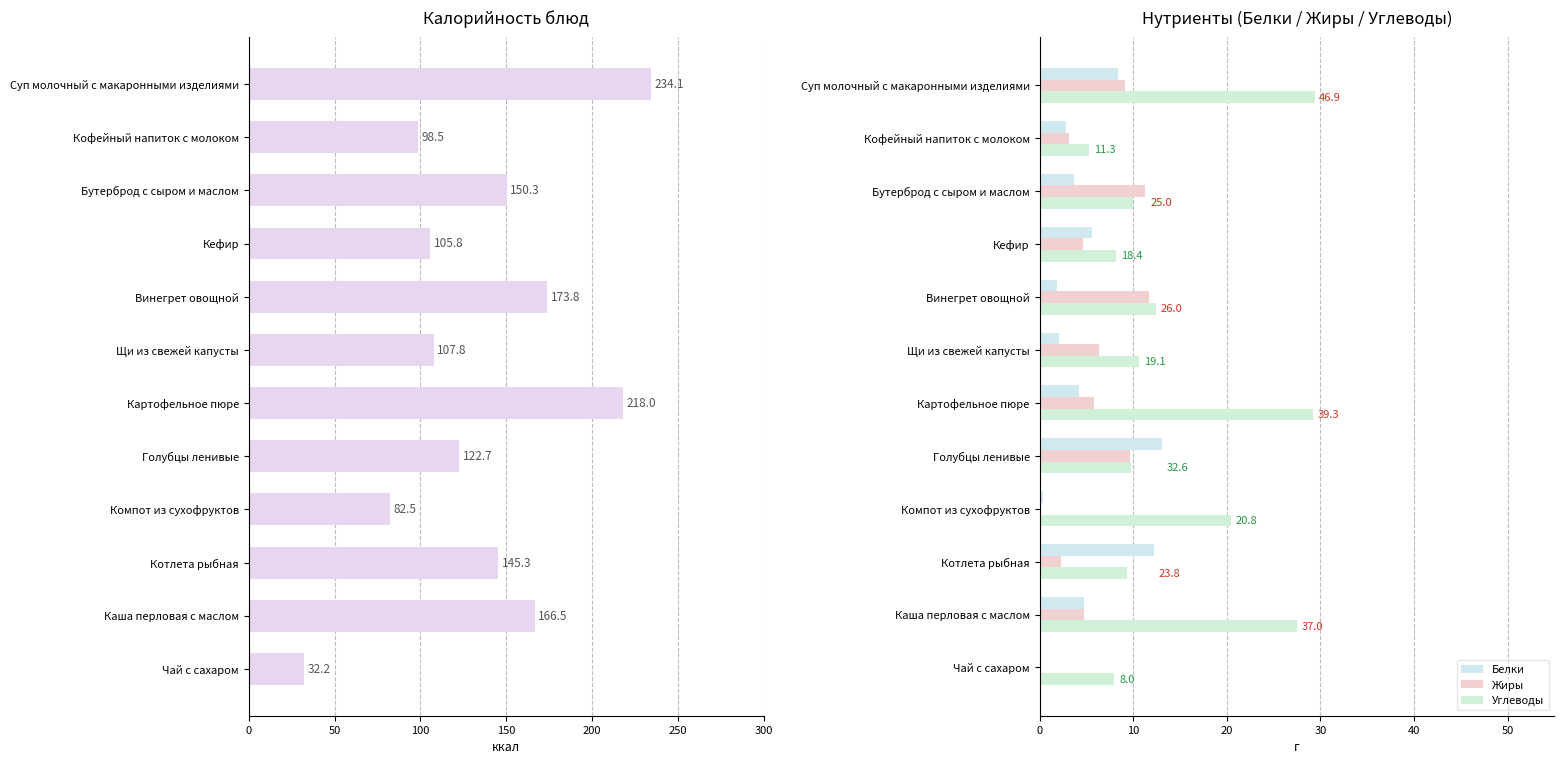

Which series changed the most between Винегрет овощной and Щи из свежей капусты?

Калорийность